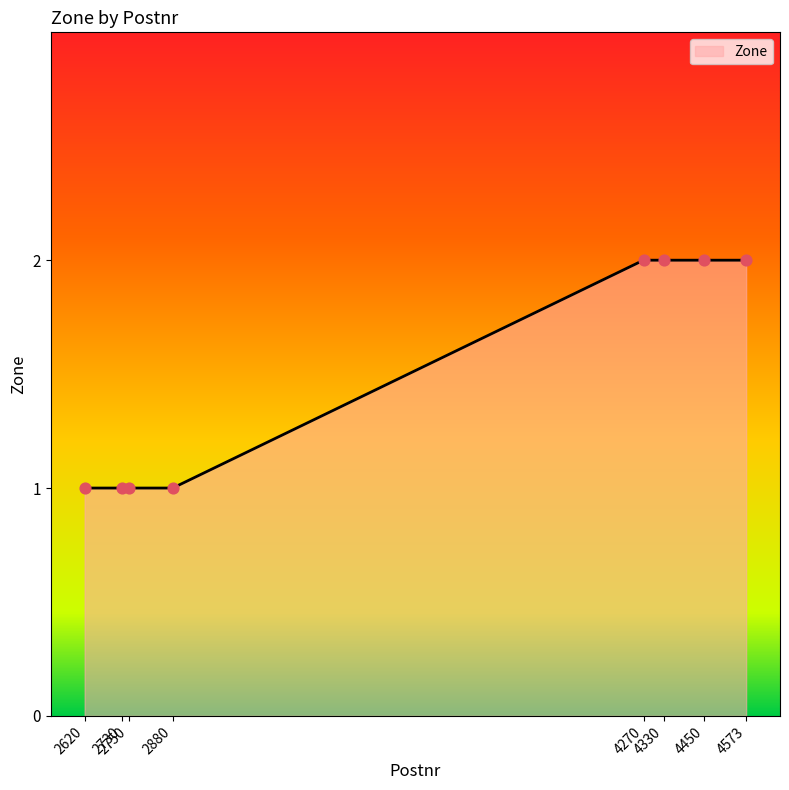

Which has a higher value, 4330 or 2620?

4330